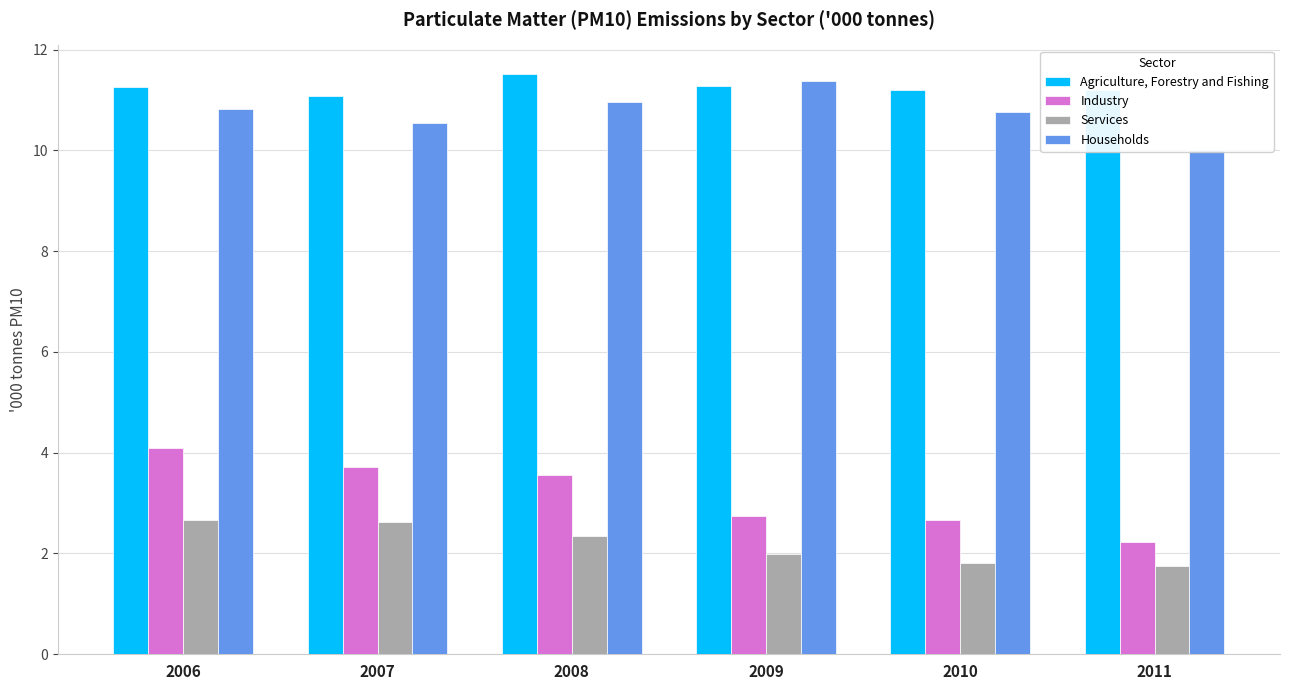

The Industry series shows 2.0 at 2008. True or false?

False